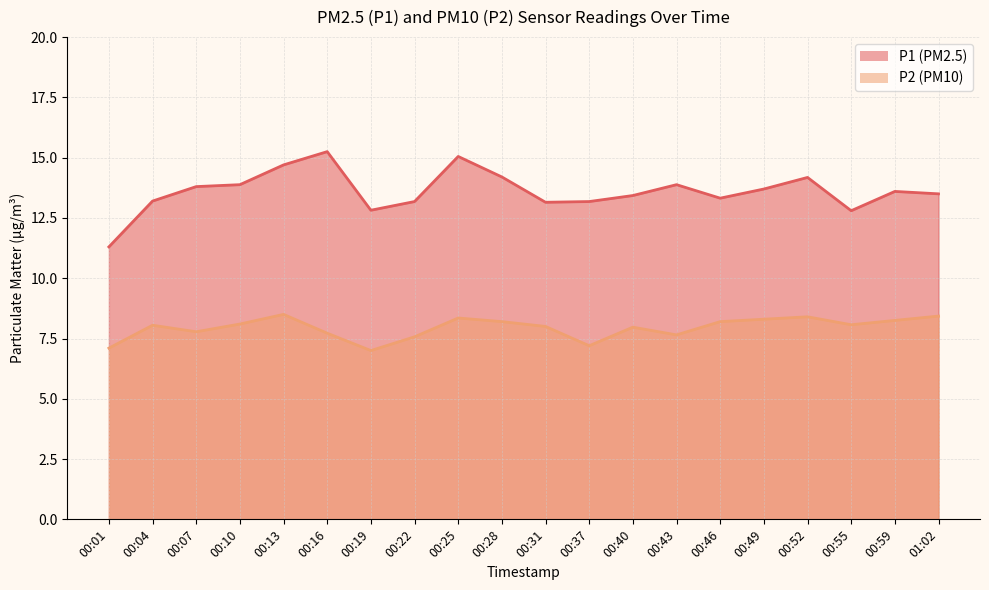

What is the label of the 7th point from the right?

00:43